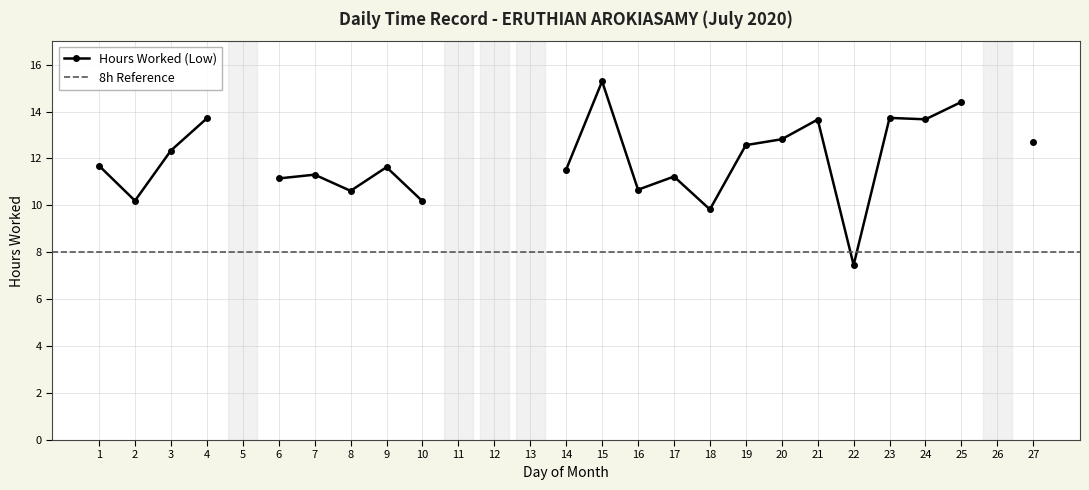

How many values are above zero?

22